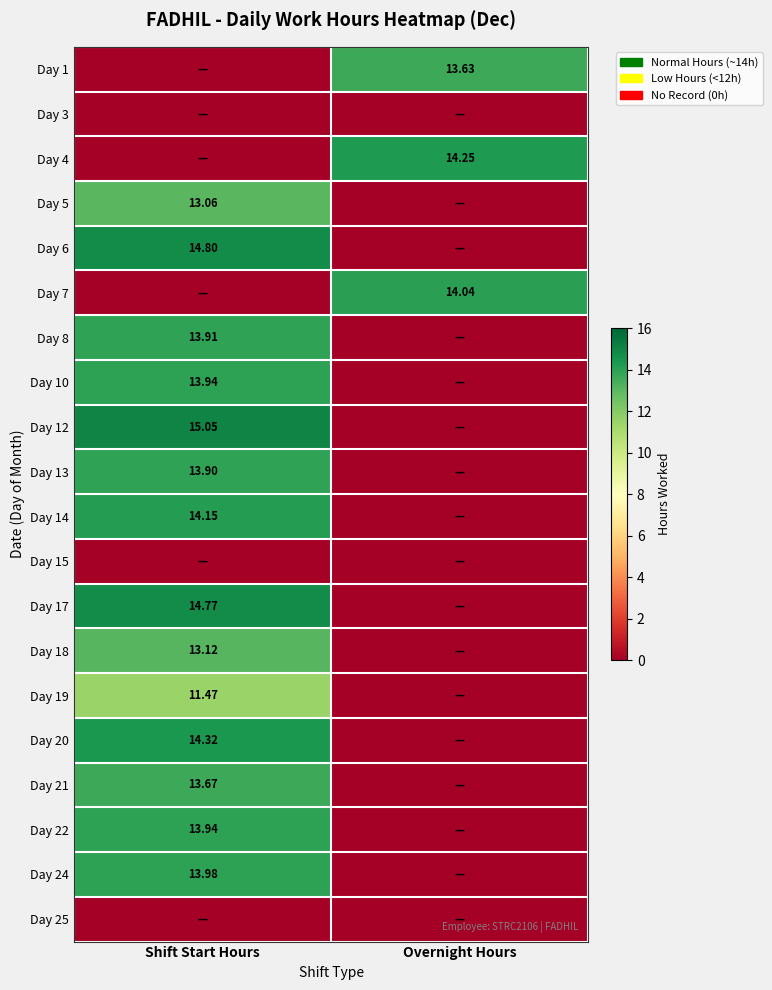

True or false: Day 4 has a value of 9.1 at Overnight Hours.

False